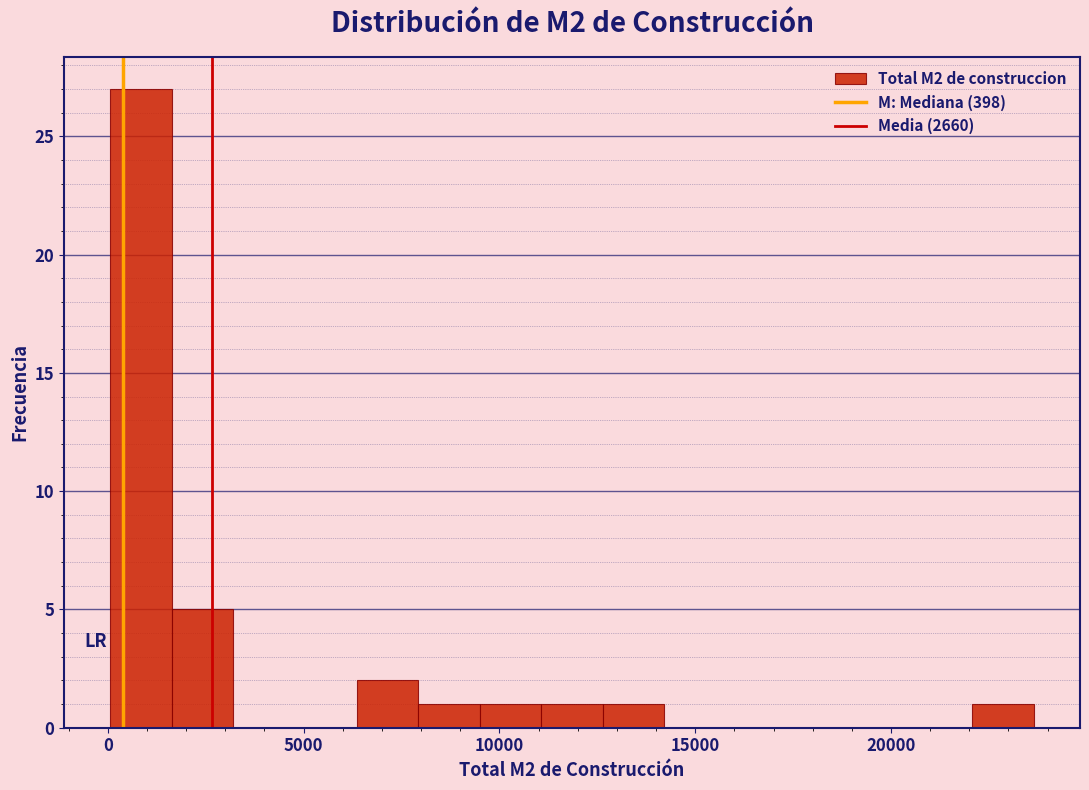

Read against the x-axis, roughly where is the centre of the tallest bar?

1000